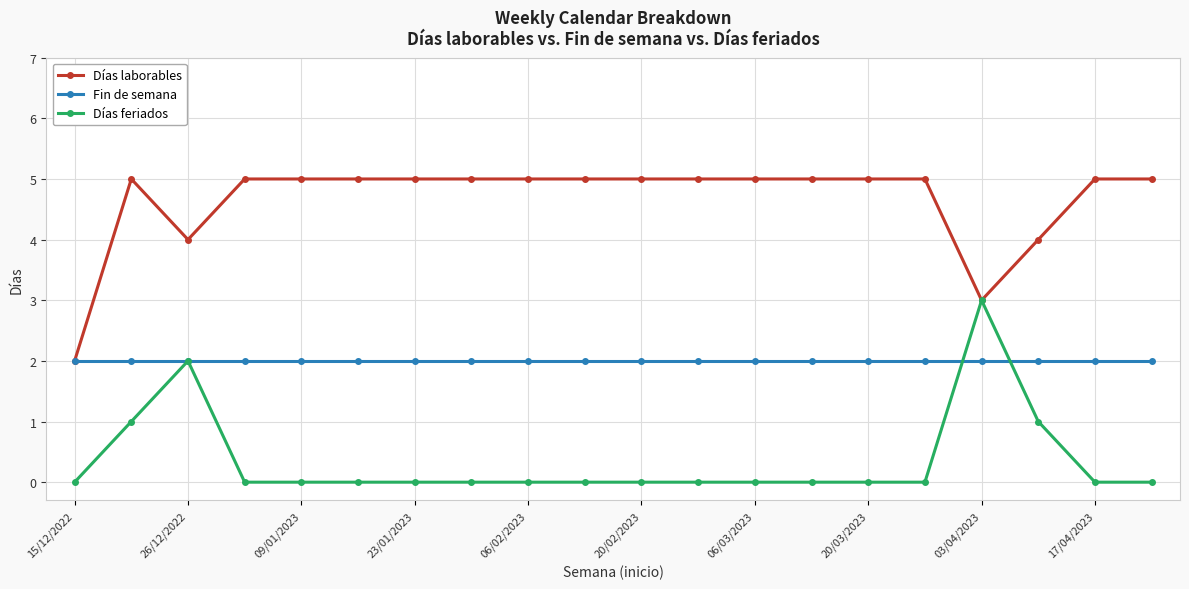

List the series in order of their overall mean, lowest first.

Días feriados, Fin de semana, Días laborables